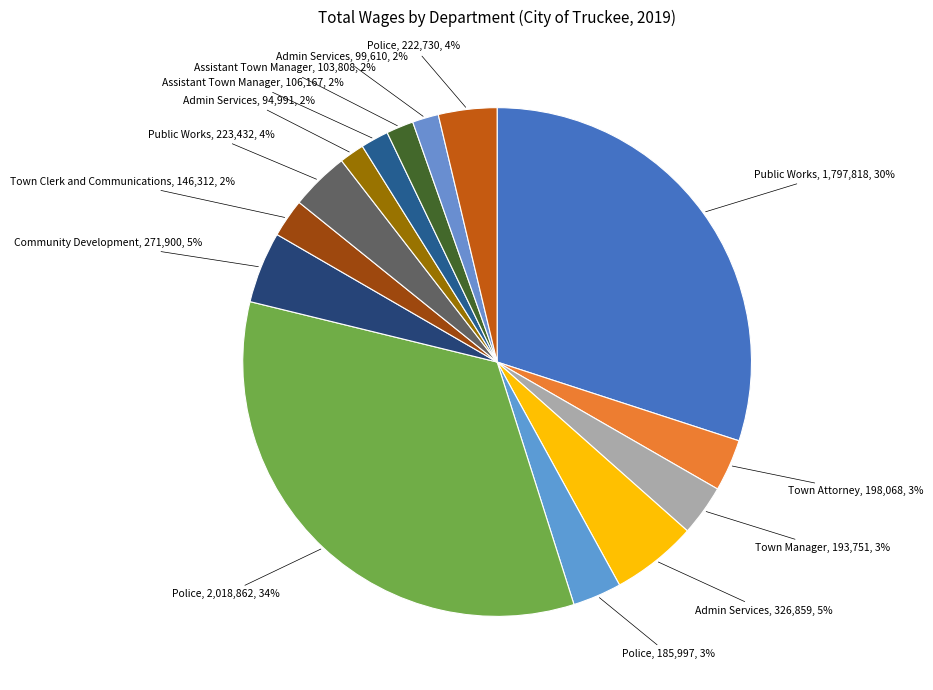

How many segments does this pie chart have?

14